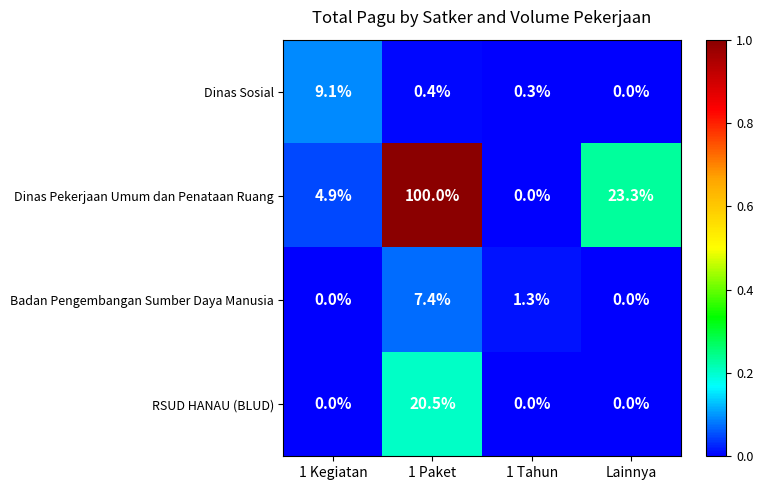

Reading left to right, transcribe all the data shown in this chart.

Dinas Sosial: 9.1	0.4	0.3	0.0
Dinas Pekerjaan Umum dan Penataan Ruang: 4.9	100.0	0.0	23.3
Badan Pengembangan Sumber Daya Manusia: 0.0	7.4	1.3	0.0
RSUD HANAU (BLUD): 0.0	20.5	0.0	0.0